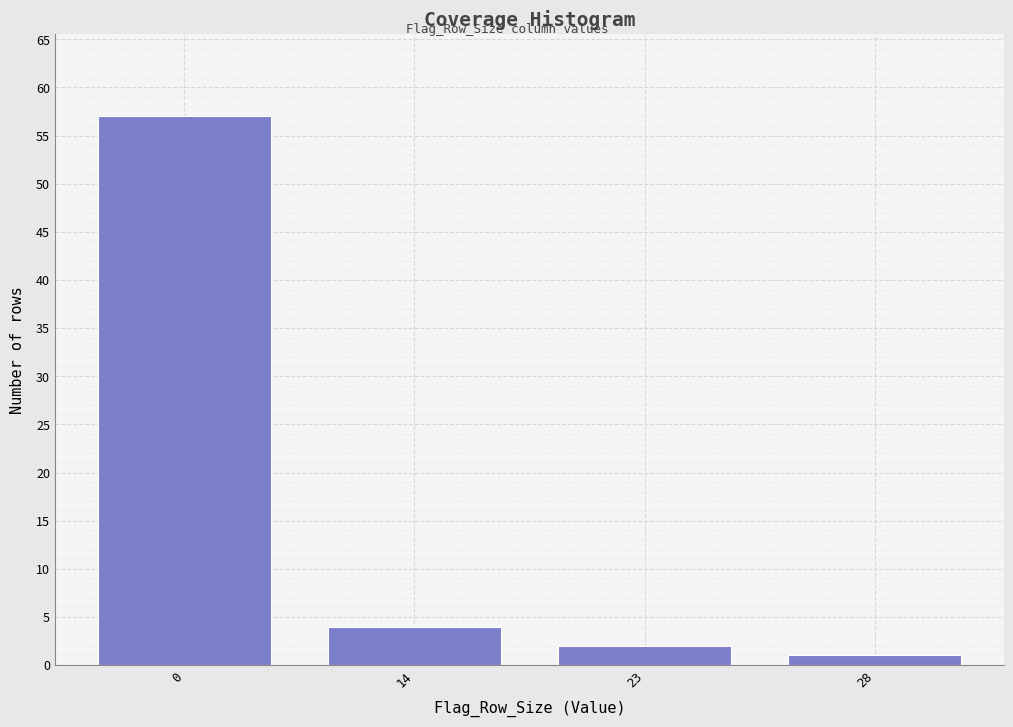

Reading left to right, transcribe all the data shown in this chart.

0=57	14=4	23=2	28=1